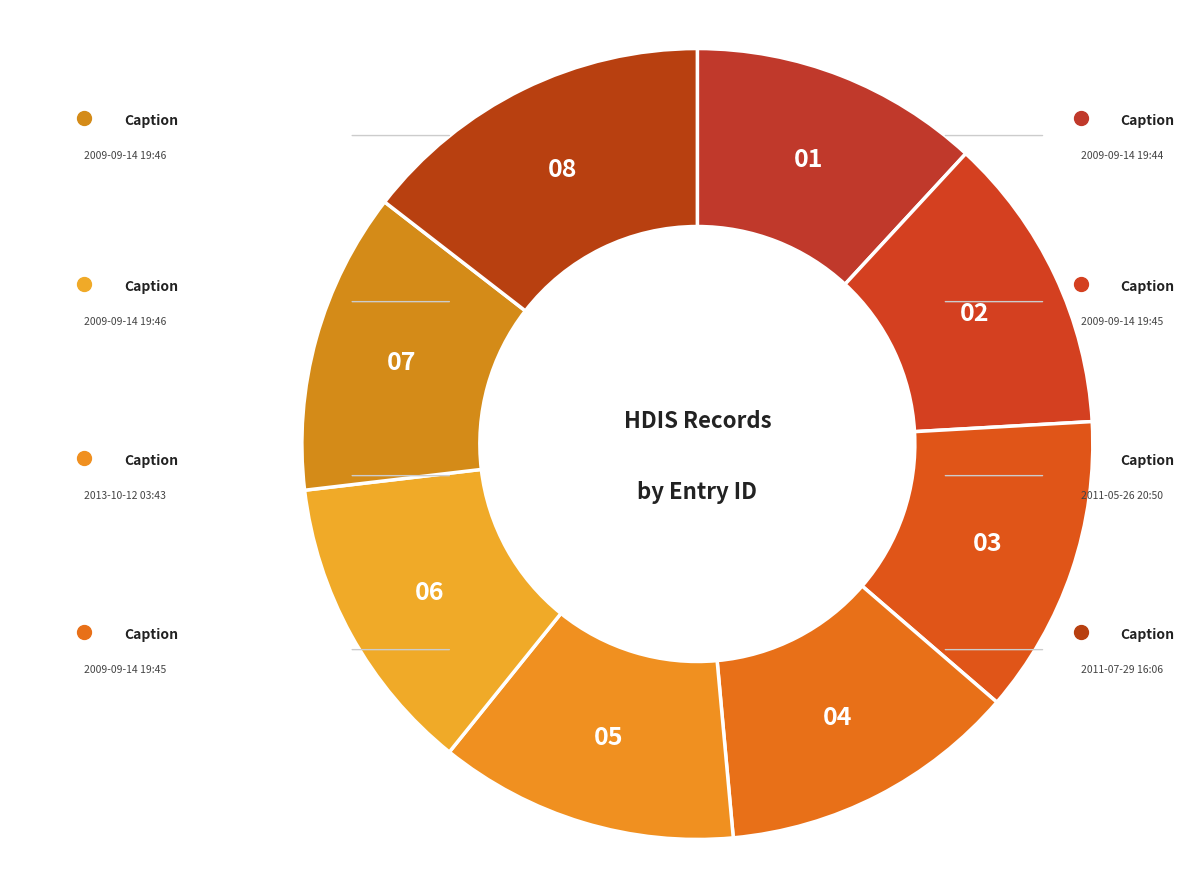

What is the smallest slice in the pie chart?

2009-09-14 19:44